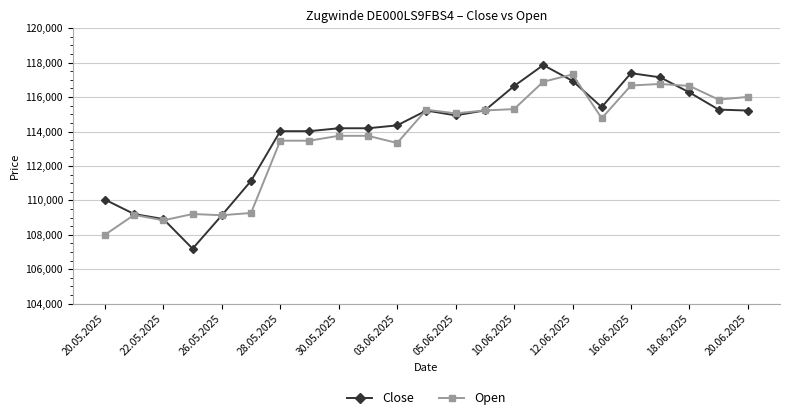

True or false: Open has more than 1 points higher than both neighbors.

True